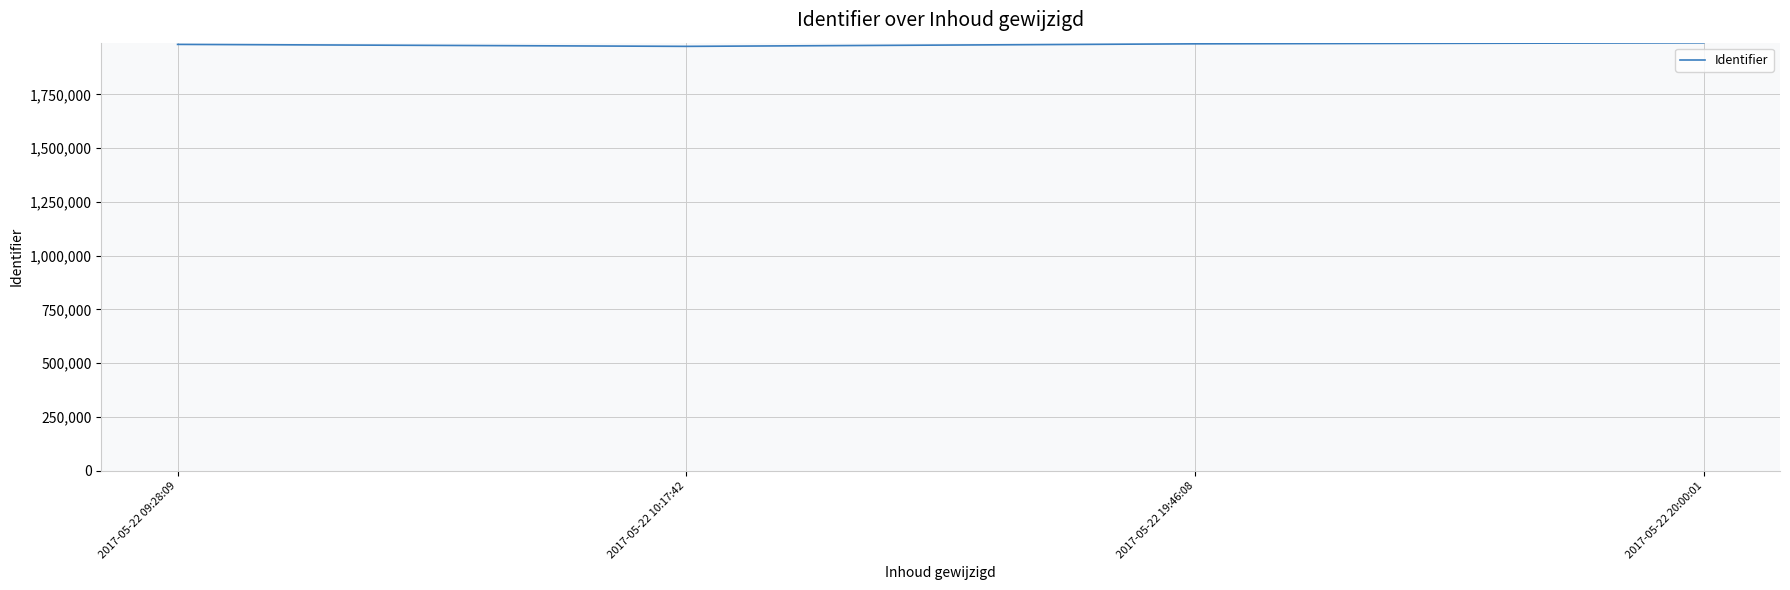

What is the minimum value shown in the chart?

1973167